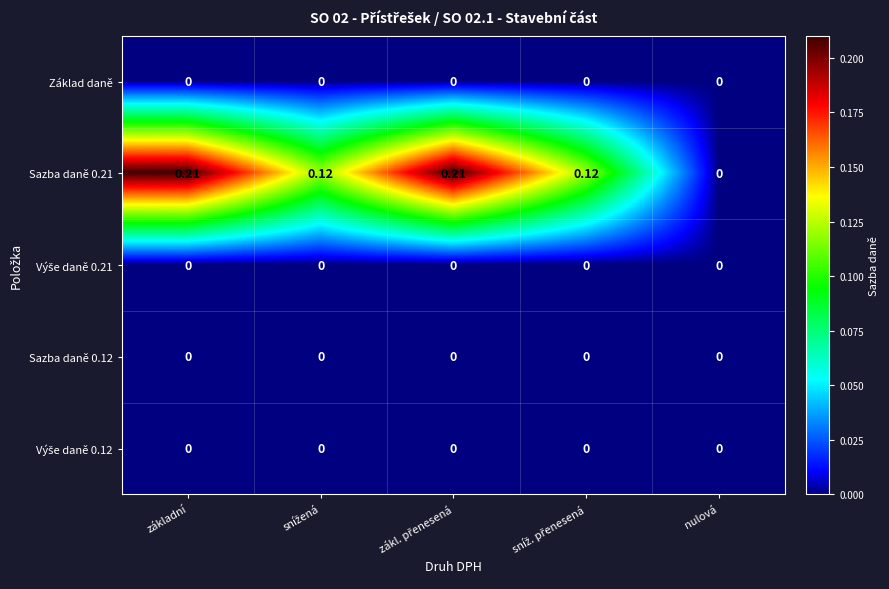

At which label is Sazba daně 0.21 closest to 0?

nulová